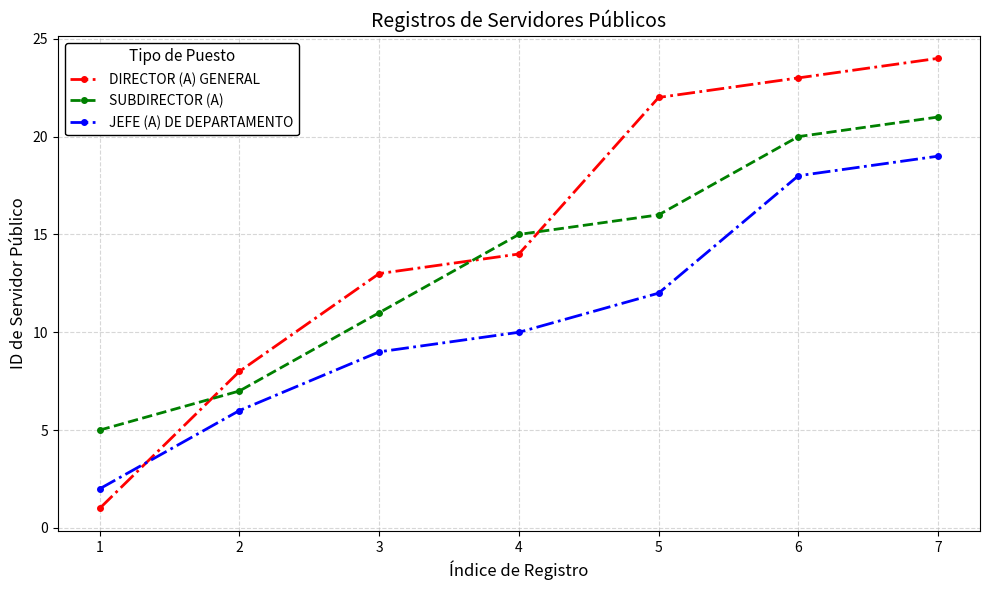

What are all the series names shown in the legend?

DIRECTOR (A) GENERAL, SUBDIRECTOR (A), JEFE (A) DE DEPARTAMENTO